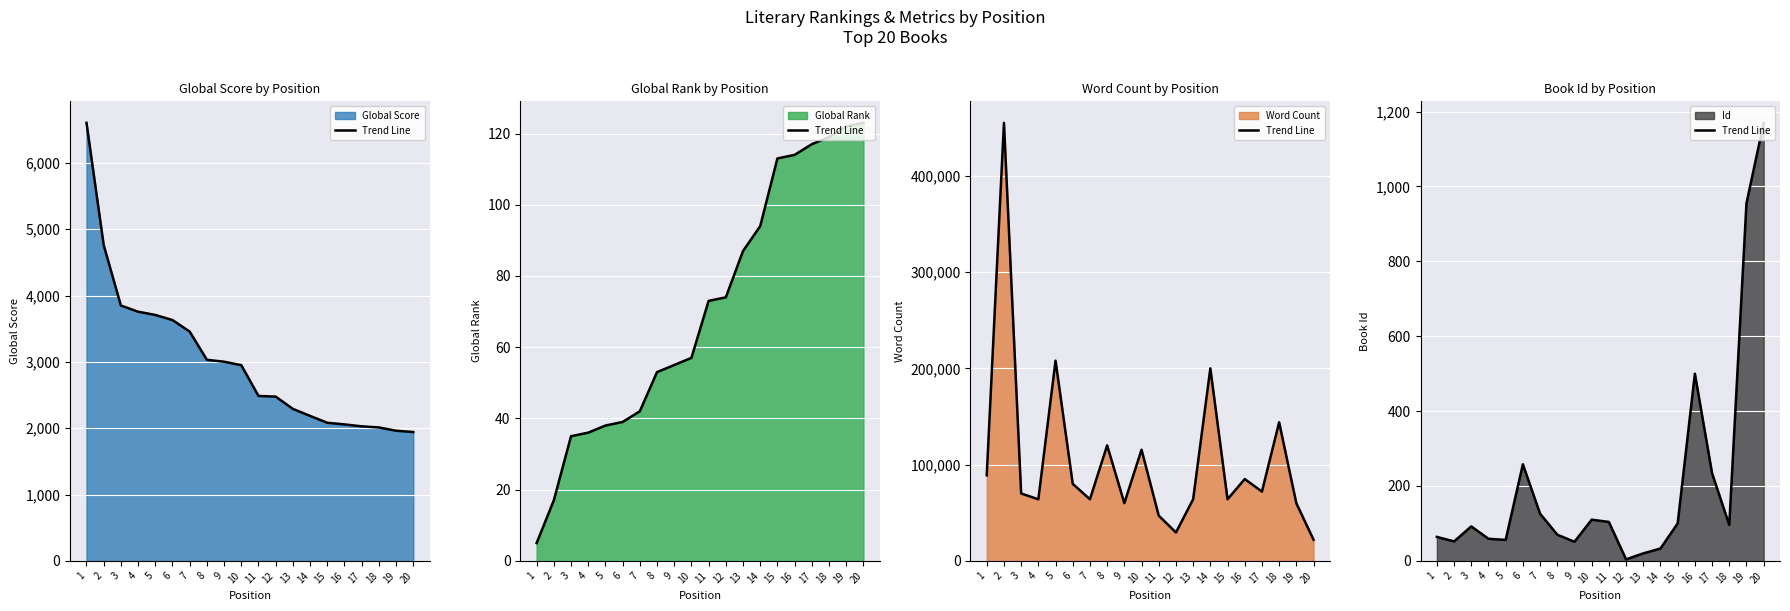

True or false: there are more than 0 points higher than both neighbors.

True